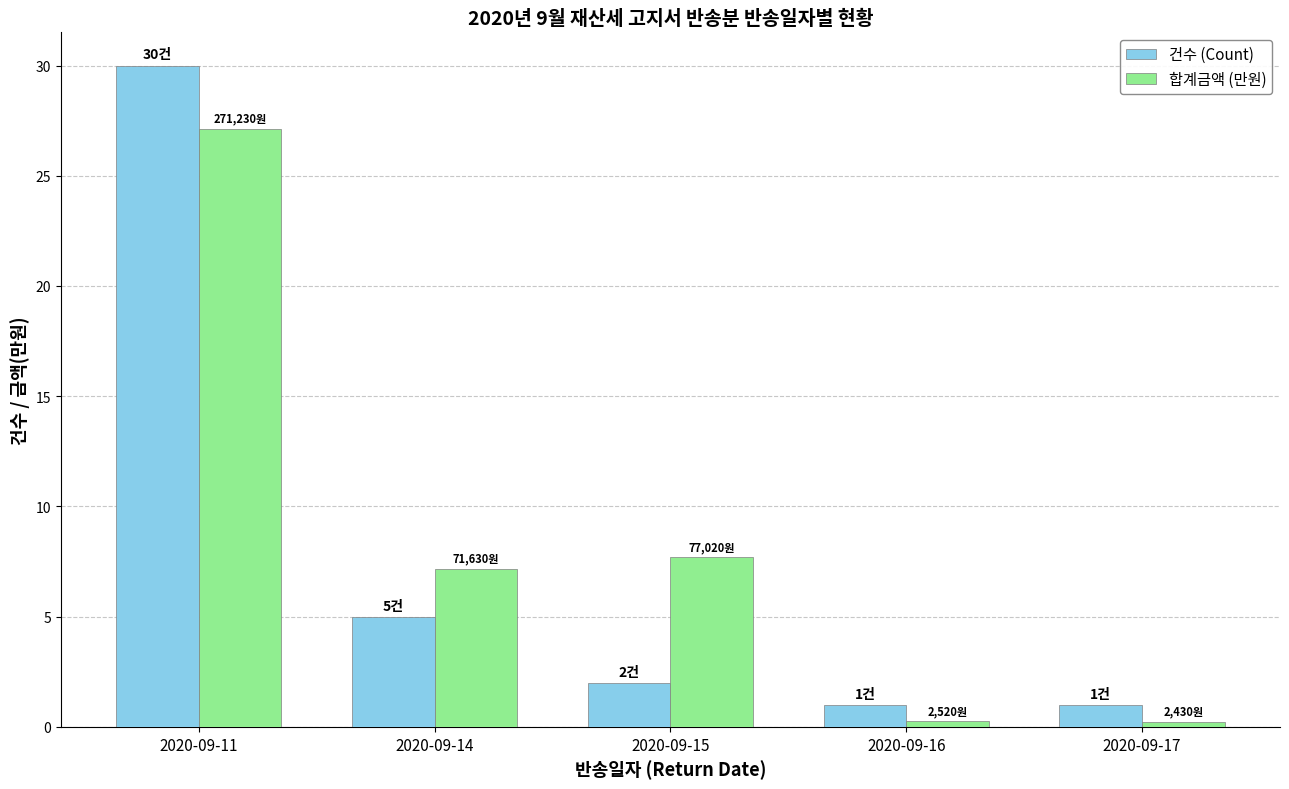

Which series changed the most between 2020-09-14 and 2020-09-17?

합계금액 (만원)